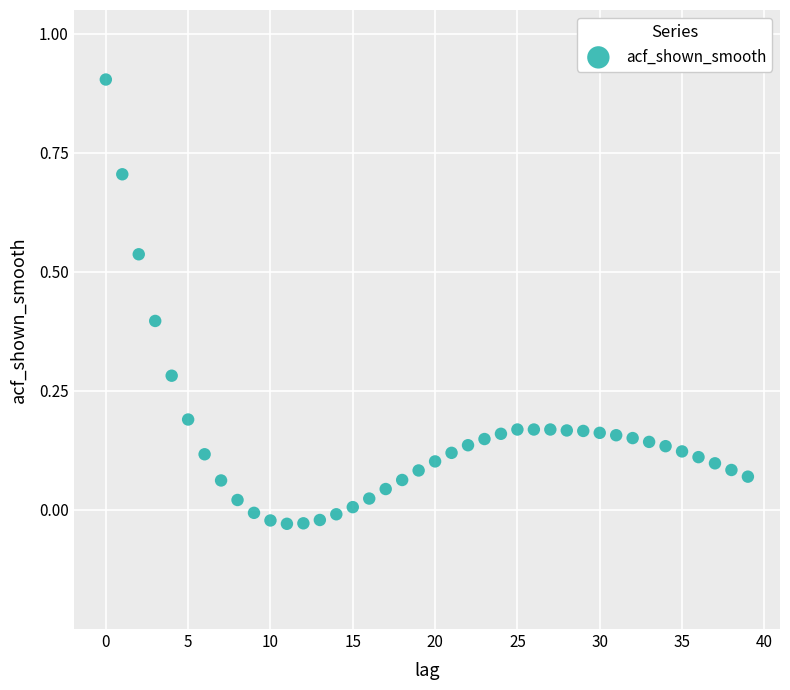

What is the range of Y values (max minus min)?

0.9